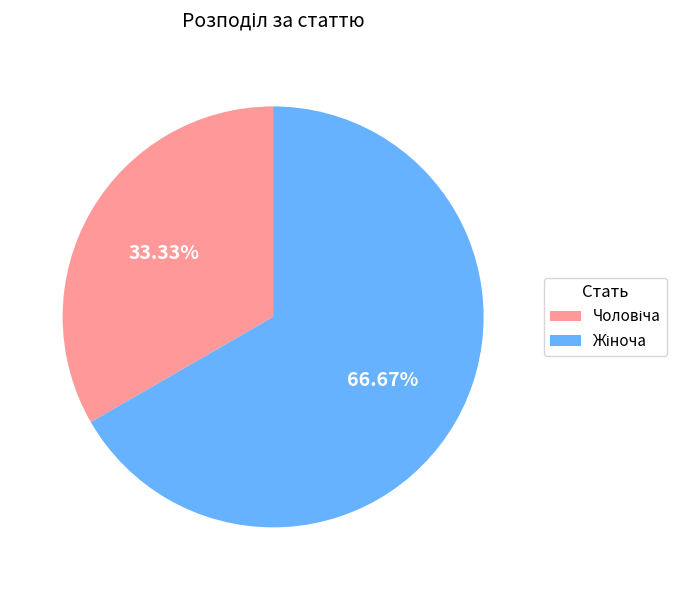

How many slices are in this pie chart?

2